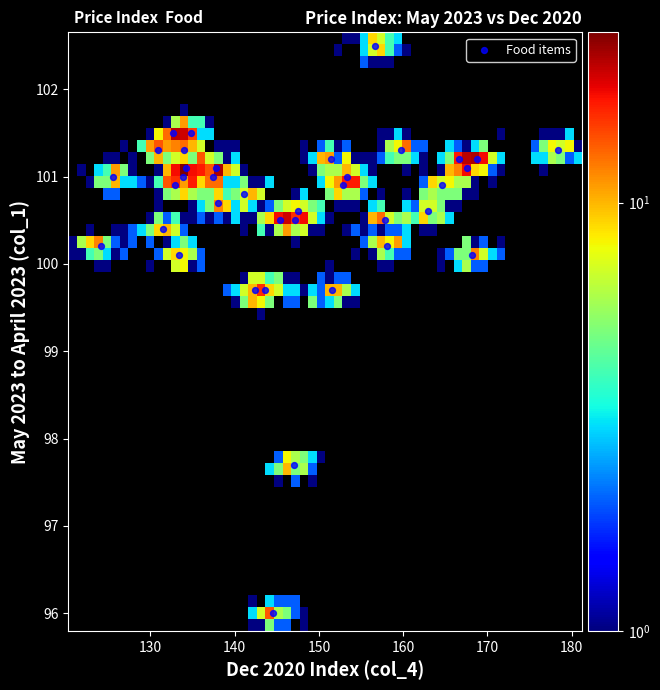

What is the range of Y values (max minus min)?

6.5